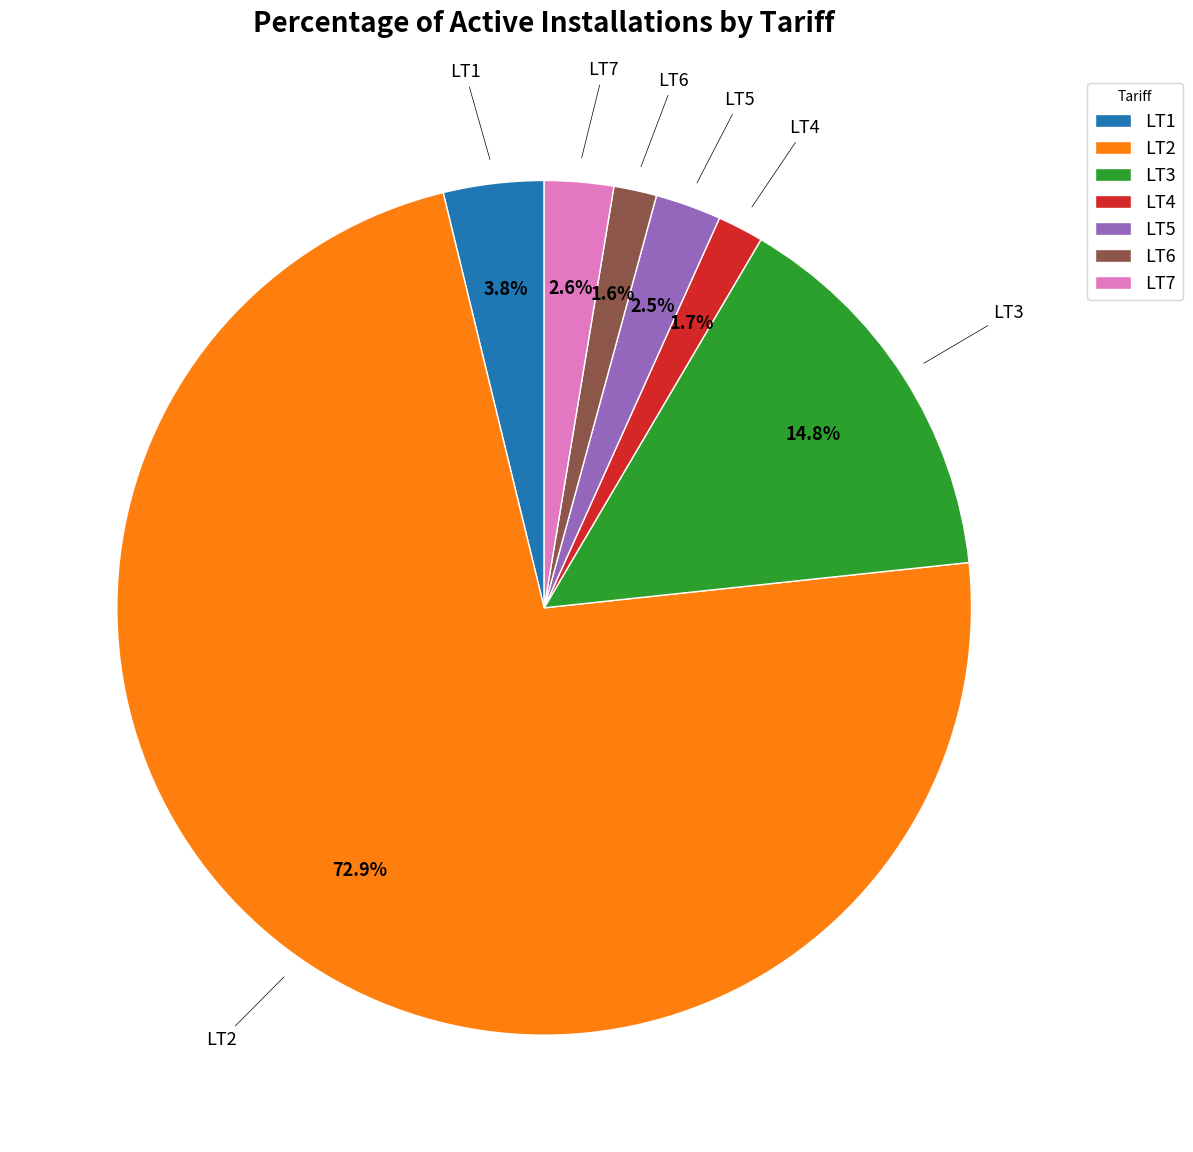

To the nearest percent, what is the difference between the LT4 and LT5 slice percentages?

1%